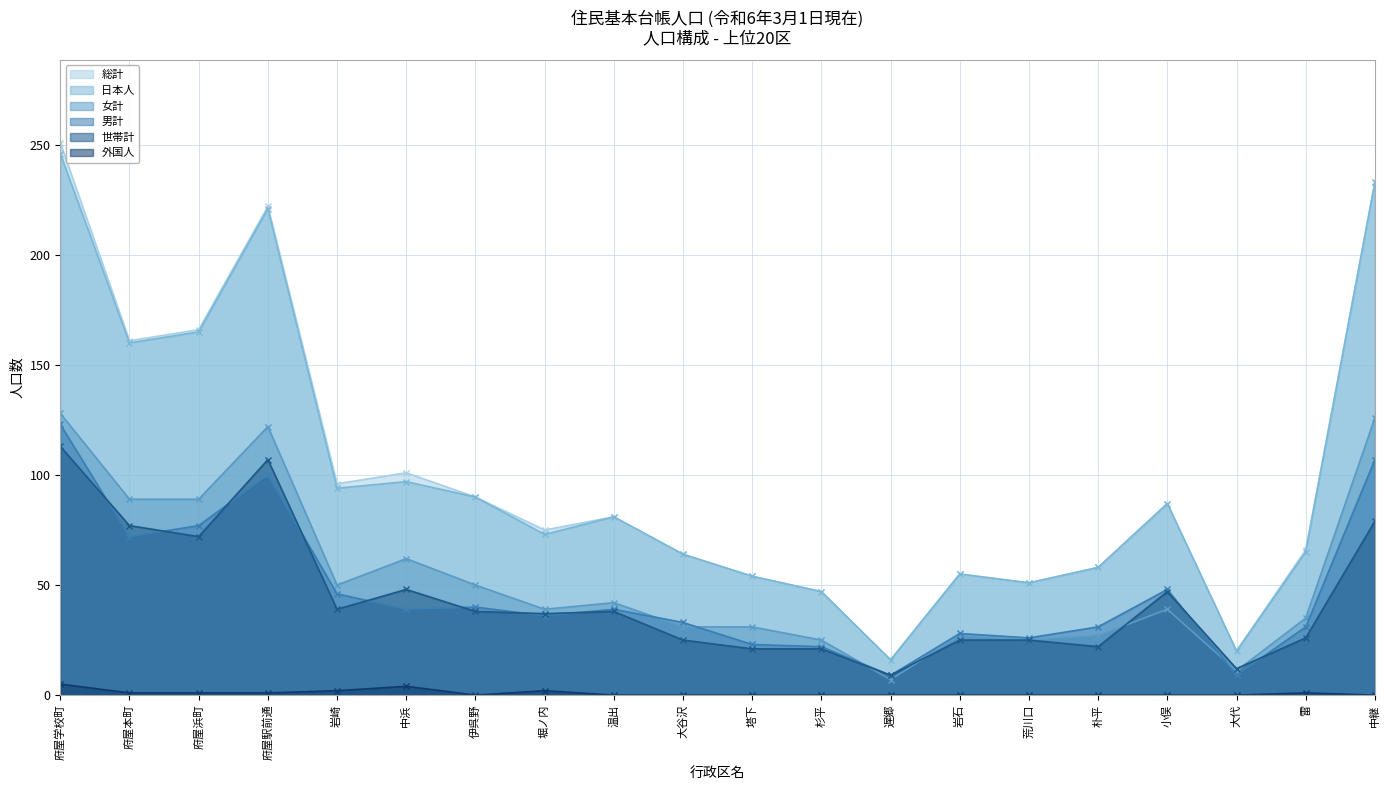

What is the sum of the 女計 values at 大谷沢 and 岩石?

58